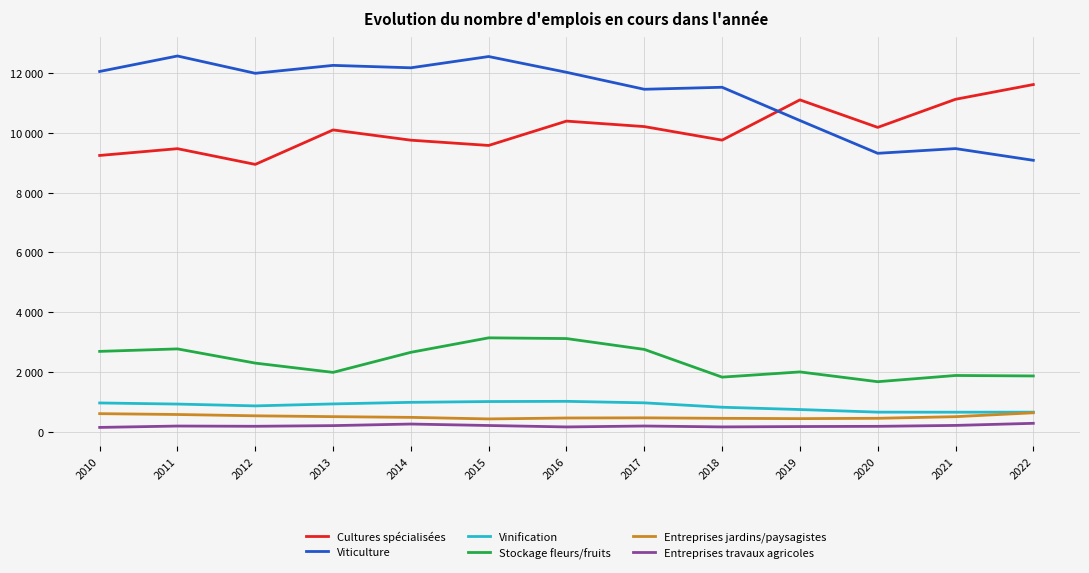

Reading right to left, transcribe all the data shown in this chart.

Cultures spécialisées: 2022=11613	2021=11120	2020=10180	2019=11100	2018=9754	2017=10207	2016=10390	2015=9576	2014=9752	2013=10095	2012=8942	2011=9468	2010=9241
Viticulture: 2022=9079	2021=9471	2020=9313	2019=10410	2018=11522	2017=11455	2016=12023	2015=12550	2014=12173	2013=12254	2012=11989	2011=12568	2010=12050
Vinification: 2022=656	2021=654	2020=656	2019=743	2018=820	2017=967	2016=1017	2015=1010	2014=984	2013=931	2012=865	2011=926	2010=963
Stockage fleurs/fruits: 2022=1866	2021=1882	2020=1674	2019=2001	2018=1827	2017=2754	2016=3117	2015=3141	2014=2657	2013=1986	2012=2296	2011=2771	2010=2688
Entreprises jardins/paysagistes: 2022=634	2021=504	2020=450	2019=439	2018=449	2017=465	2016=460	2015=429	2014=481	2013=505	2012=533	2011=577	2010=605
Entreprises travaux agricoles: 2022=282	2021=212	2020=181	2019=174	2018=162	2017=192	2016=161	2015=209	2014=258	2013=205	2012=183	2011=191	2010=145